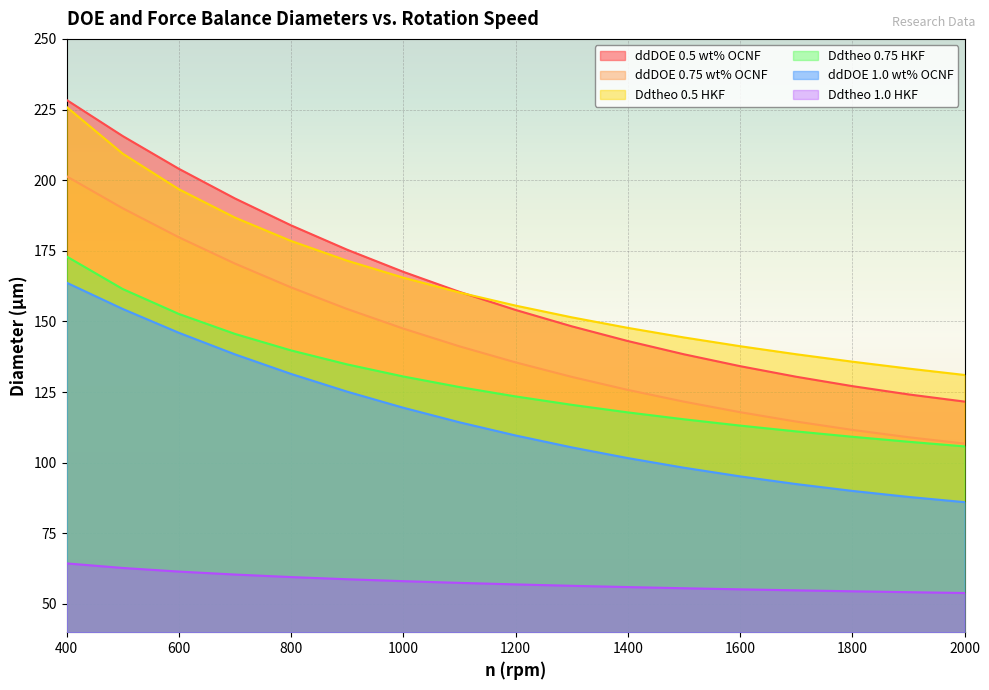

How many series are shown in this chart?

6